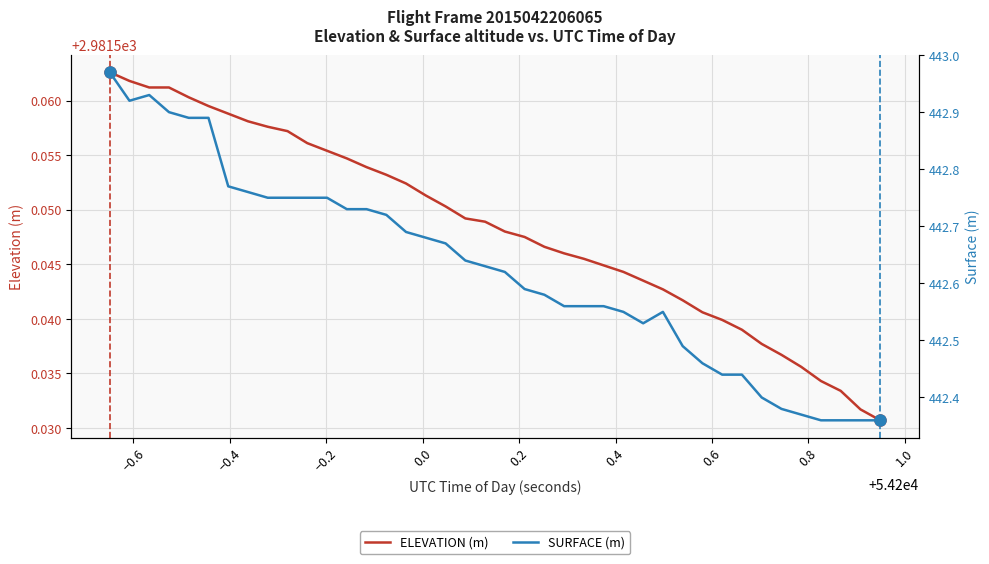

True or false: SURFACE has a value of 210.0 at 22.

False